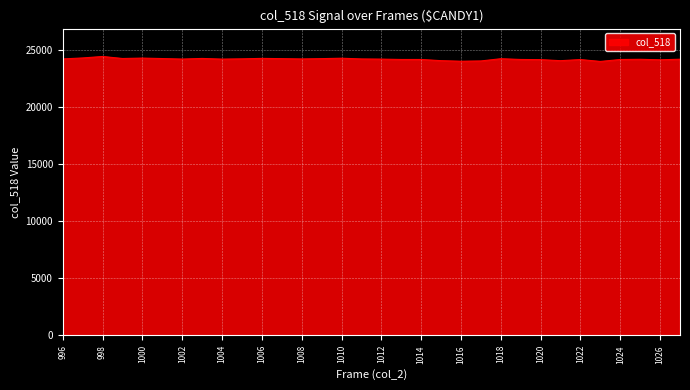

What is the greatest value displayed?

24459